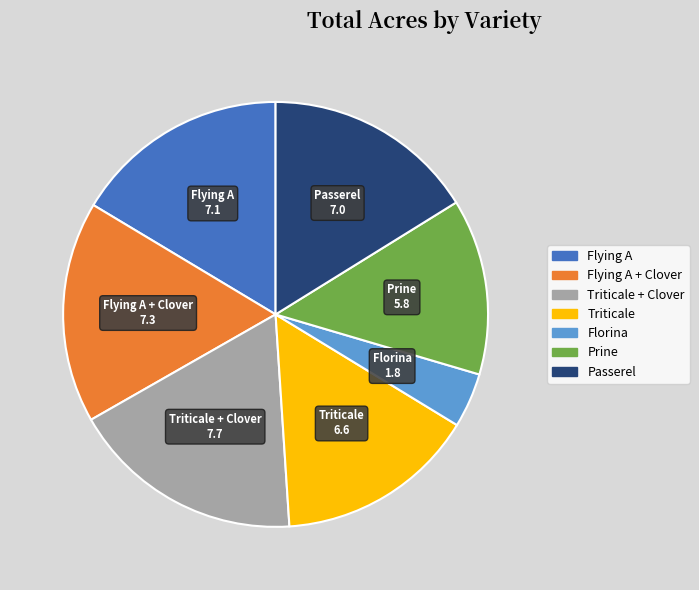

How many segments does this pie chart have?

7